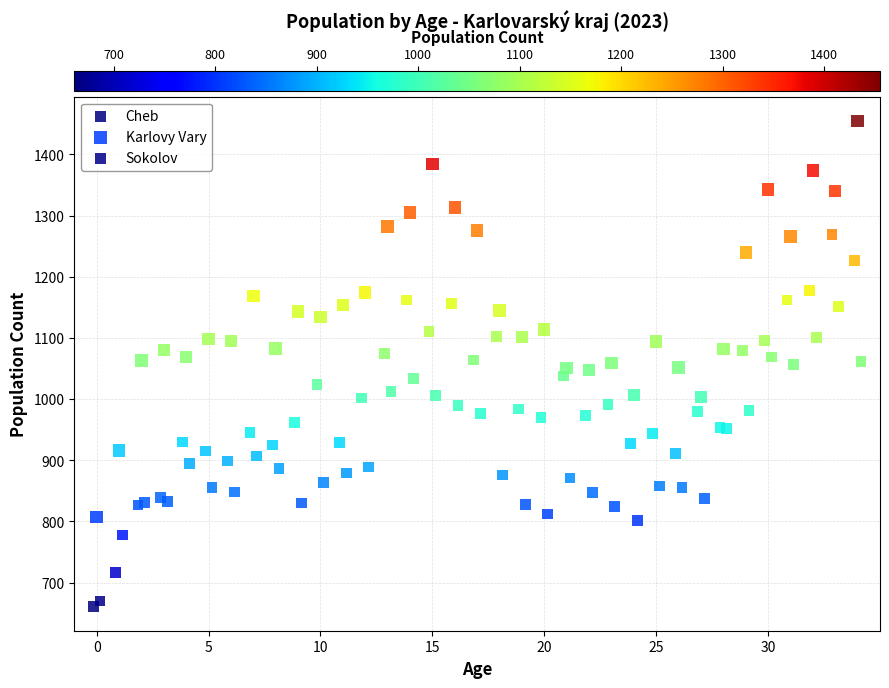

Which series has the widest spread of Y values?

Karlovy Vary